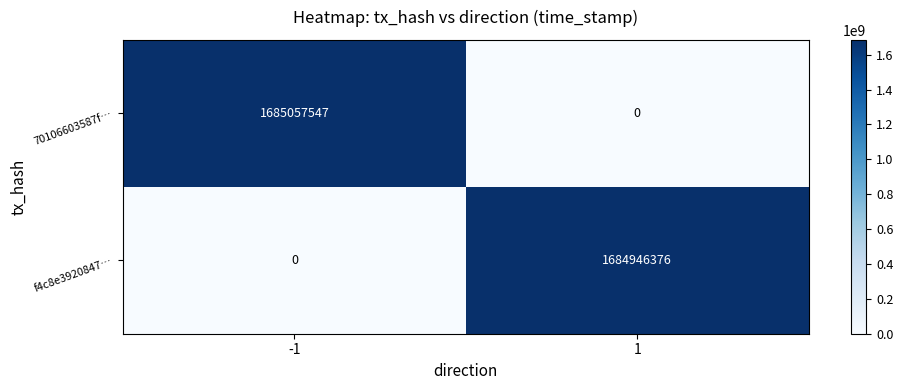

What is the sum of all f4c8e3920847… values?

1684946376